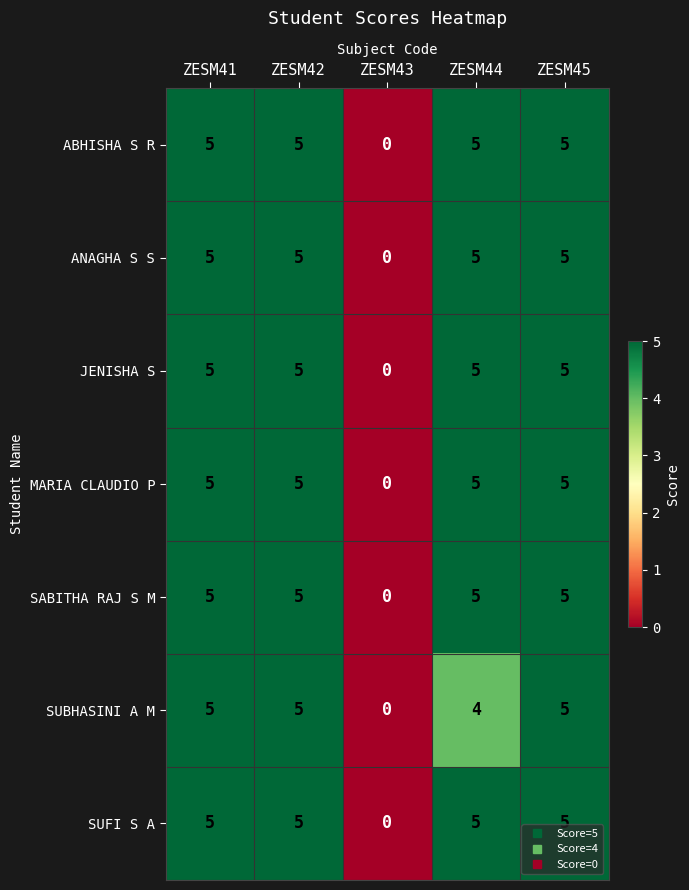

The value of ANAGHA S S at ZESM42 is 2. True or false?

False